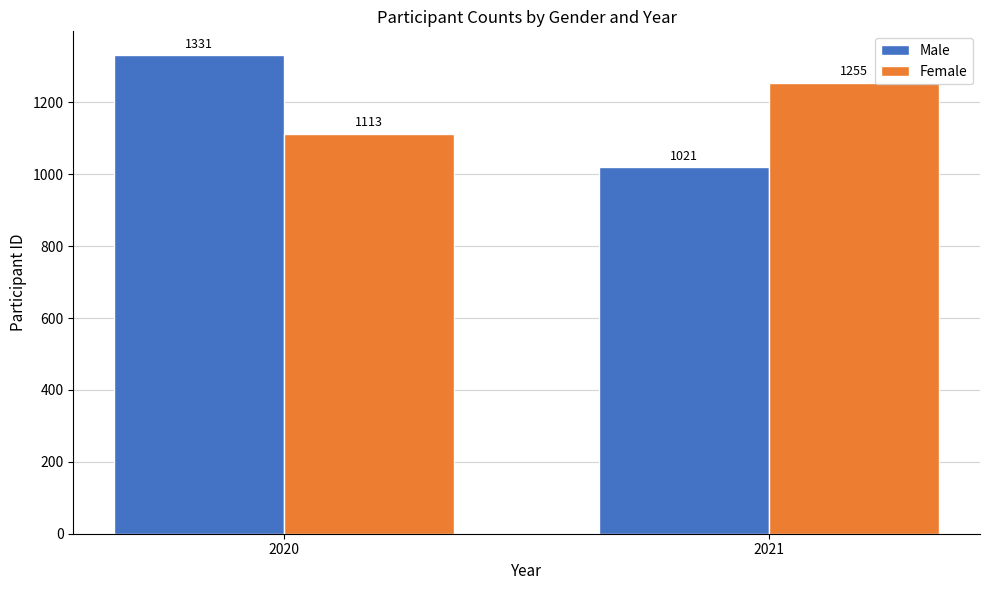

Reading left to right, what are all the values shown in this chart?

Male: 2020=1331	2021=1021
Female: 2020=1113	2021=1255